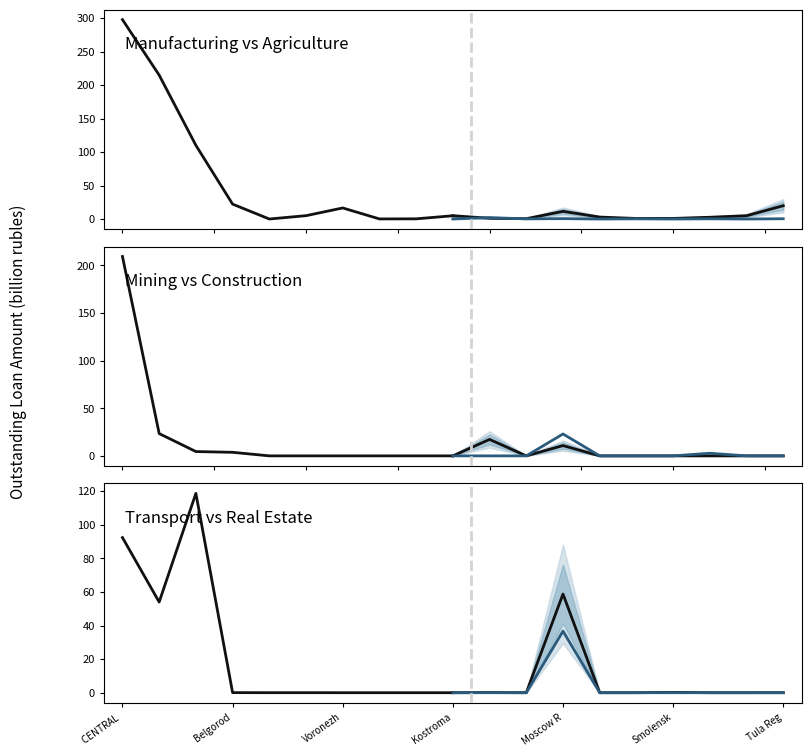

At which category is the sum across all series the highest?

CENTRAL 